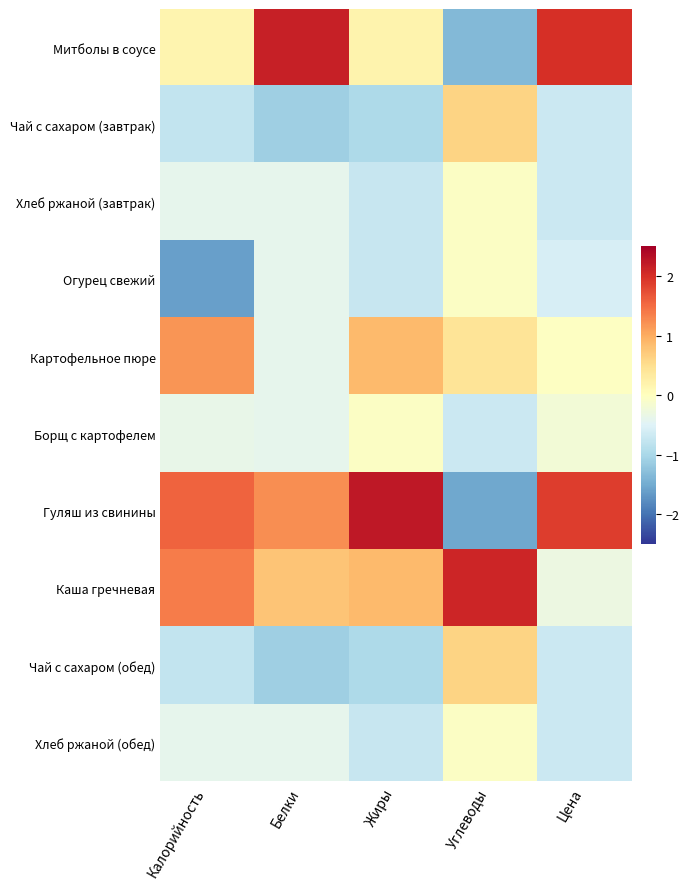

Reading left to right, transcribe all the data shown in this chart.

Митболы в соусе: Калорийность=0.2	Белки=2.2	Жиры=0.2	Углеводы=-1.4	Цена=2.0
Чай с сахаром (завтрак): Калорийность=-0.8	Белки=-1.1	Жиры=-1.0	Углеводы=0.6	Цена=-0.7
Хлеб ржаной (завтрак): Калорийность=-0.4	Белки=-0.4	Жиры=-0.7	Углеводы=-0.0	Цена=-0.7
Огурец свежий: Калорийность=-1.6	Белки=-0.4	Жиры=-0.7	Углеводы=-0.0	Цена=-0.6
Картофельное пюре: Калорийность=1.2	Белки=-0.4	Жиры=0.9	Углеводы=0.4	Цена=-0.0
Борщ с картофелем: Калорийность=-0.4	Белки=-0.4	Жиры=-0.0	Углеводы=-0.7	Цена=-0.2
Гуляш из свинины: Калорийность=1.6	Белки=1.2	Жиры=2.2	Углеводы=-1.5	Цена=1.9
Каша гречневая: Калорийность=1.4	Белки=0.8	Жиры=0.9	Углеводы=2.1	Цена=-0.3
Чай с сахаром (обед): Калорийность=-0.8	Белки=-1.1	Жиры=-1.0	Углеводы=0.6	Цена=-0.7
Хлеб ржаной (обед): Калорийность=-0.4	Белки=-0.4	Жиры=-0.7	Углеводы=-0.0	Цена=-0.7